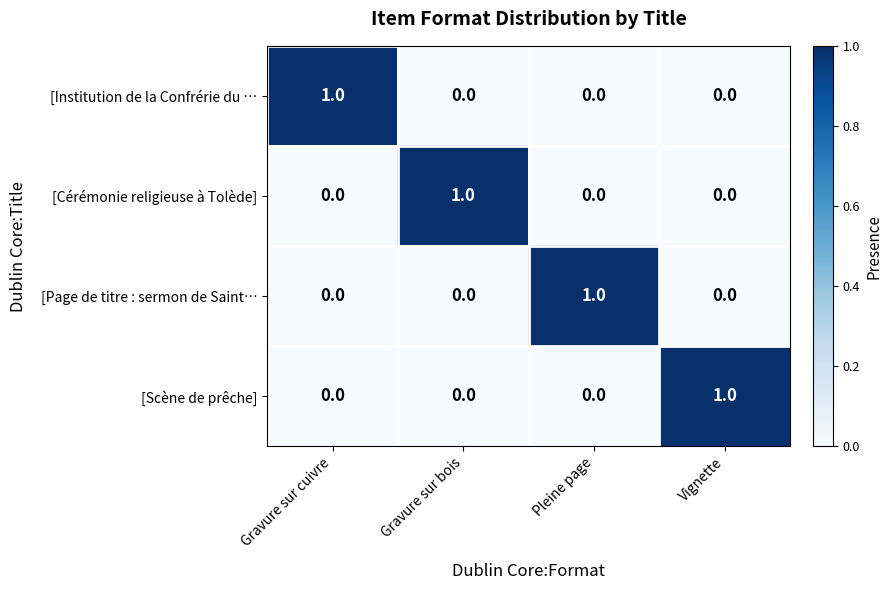

At which label does [Institution de la Confrérie du … reach its peak?

Gravure sur cuivre